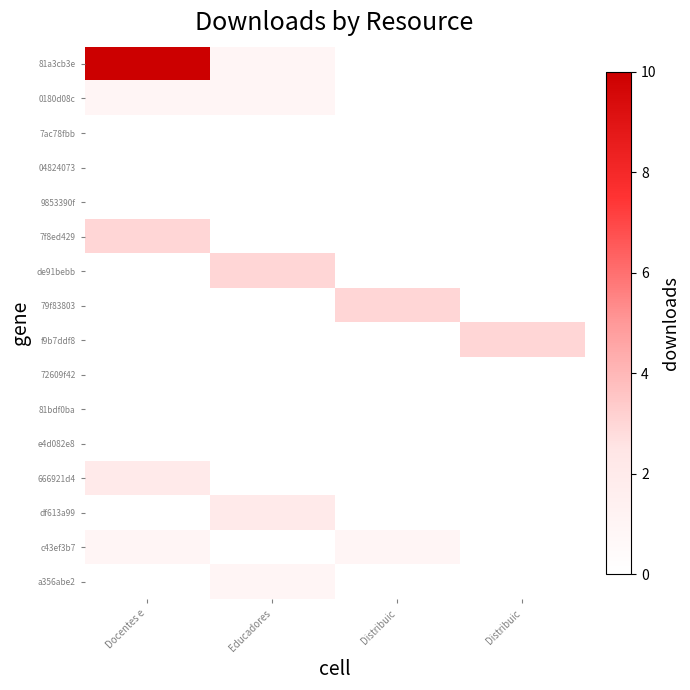

At which category does the chart reach its peak across all series?

Docentes e